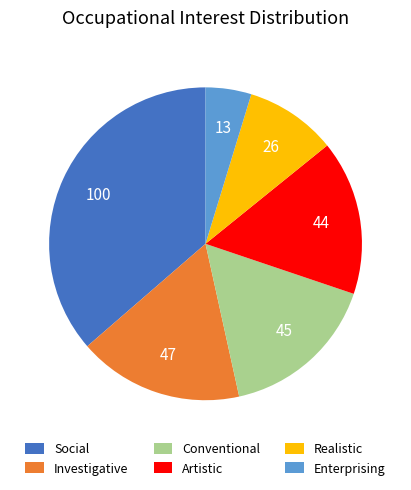

Do Social and Realistic together represent more than half of the pie?

No